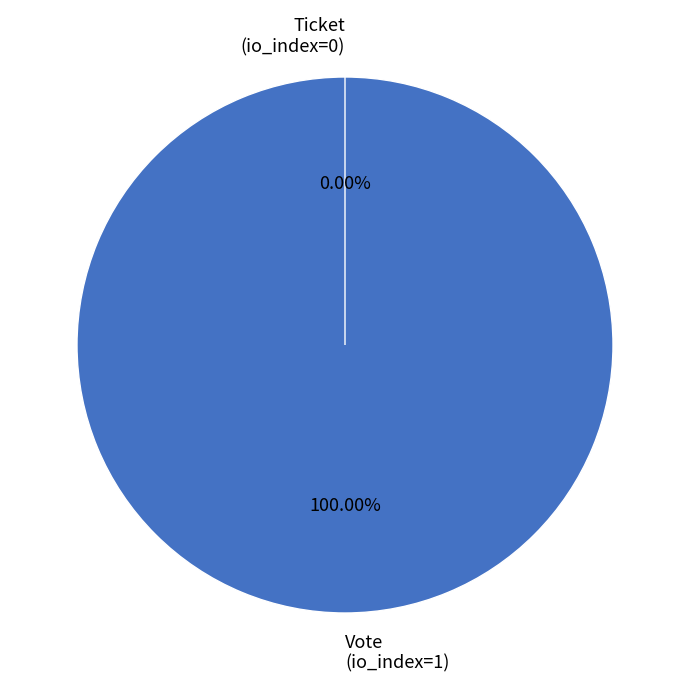

Combined, do Ticket
(io_index=0) and Vote
(io_index=1) account for over 50%?

Yes